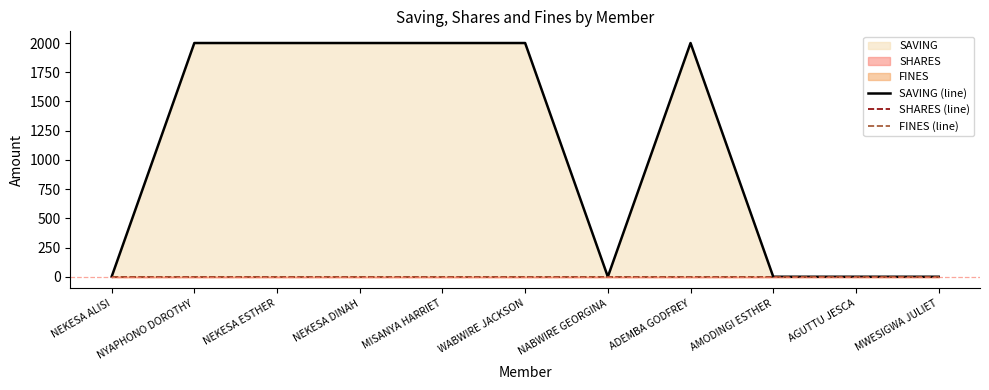

What position from the right is WABWIRE JACKSON?

6